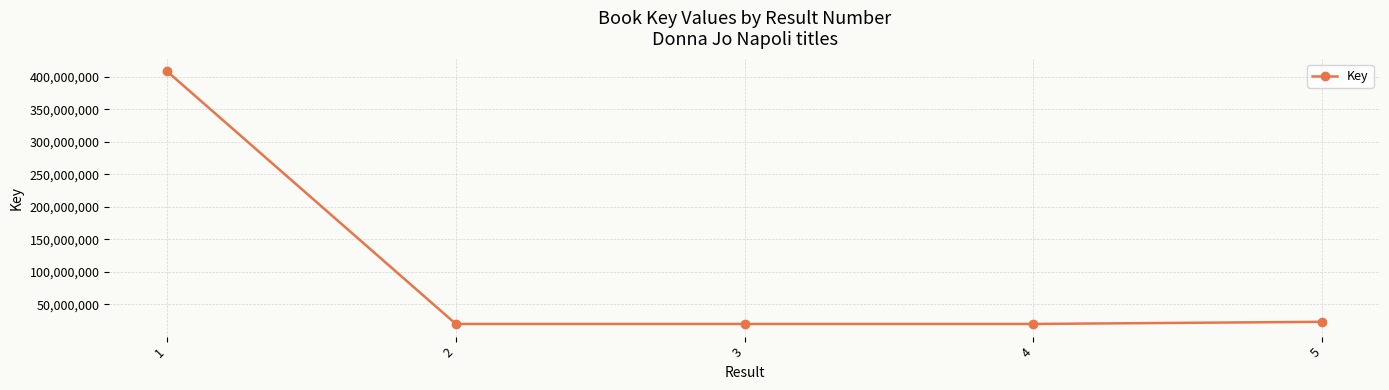

What is the difference between the values at 1 and 5?

385037588